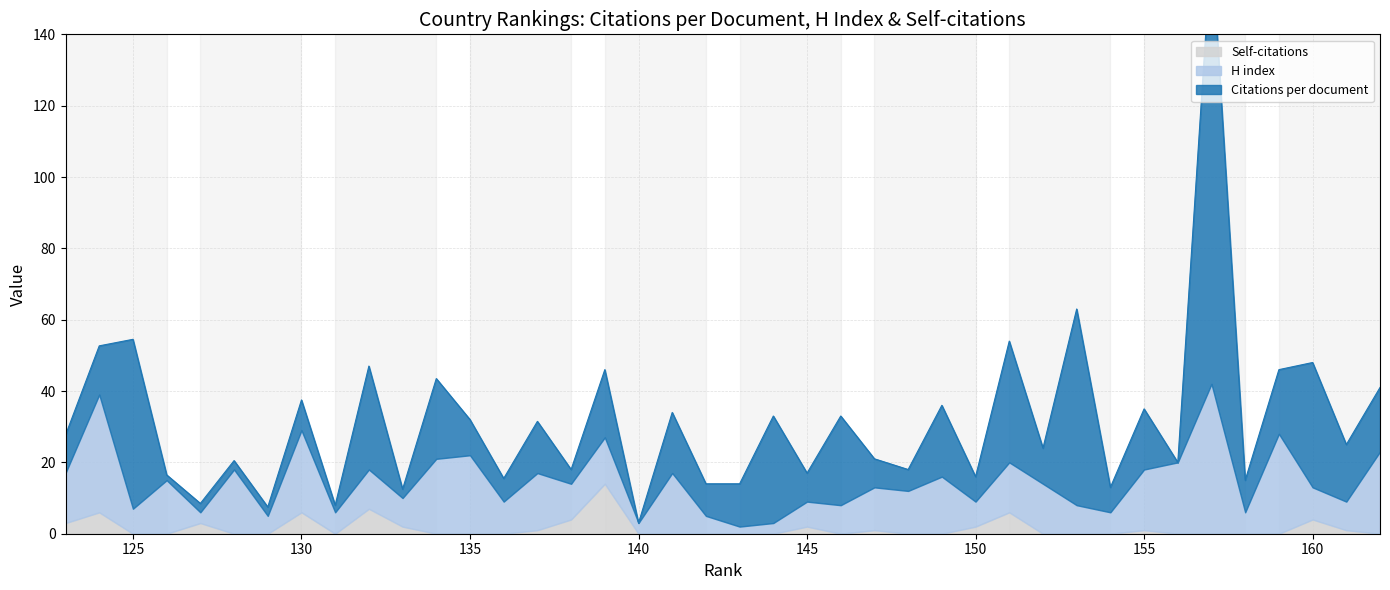

Where is Citations per document nearest to the value 61?

153